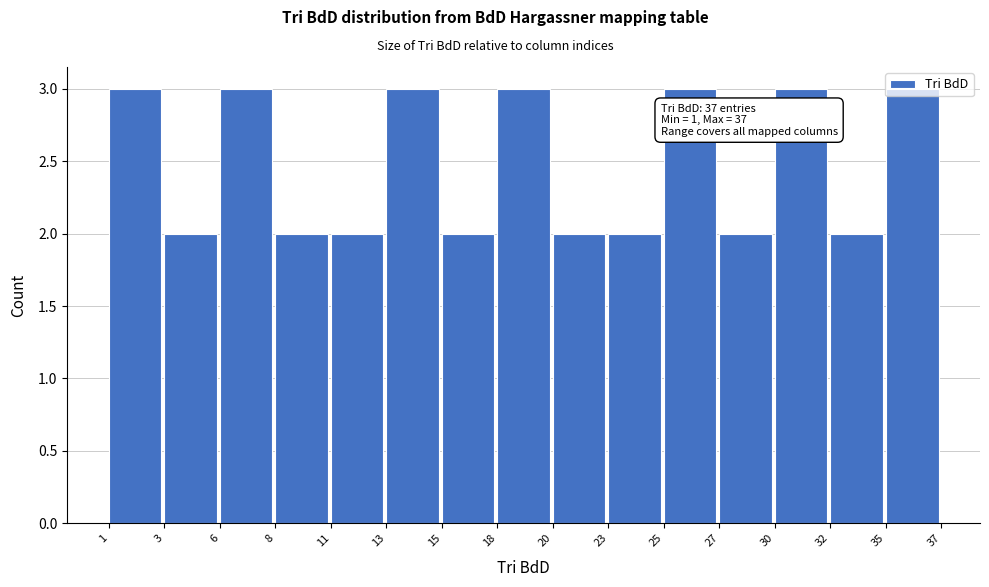

What is the ratio of the value at 15 to the value at 6?

0.7